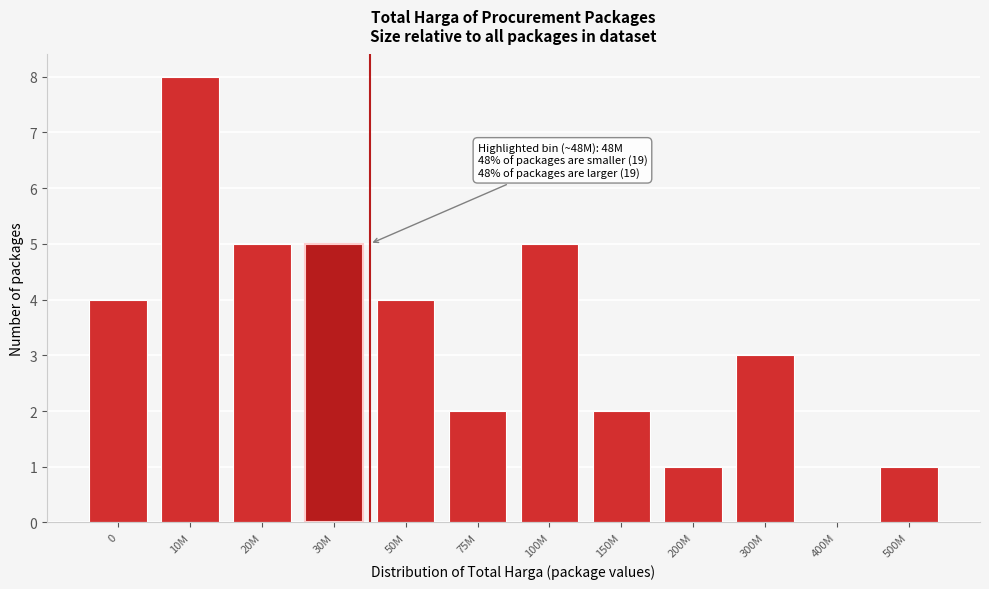

Reading right to left, what are all the values shown in this chart?

500M=1	400M=0	300M=3	200M=1	150M=2	100M=5	75M=2	50M=4	30M=5	20M=5	10M=8	0=4